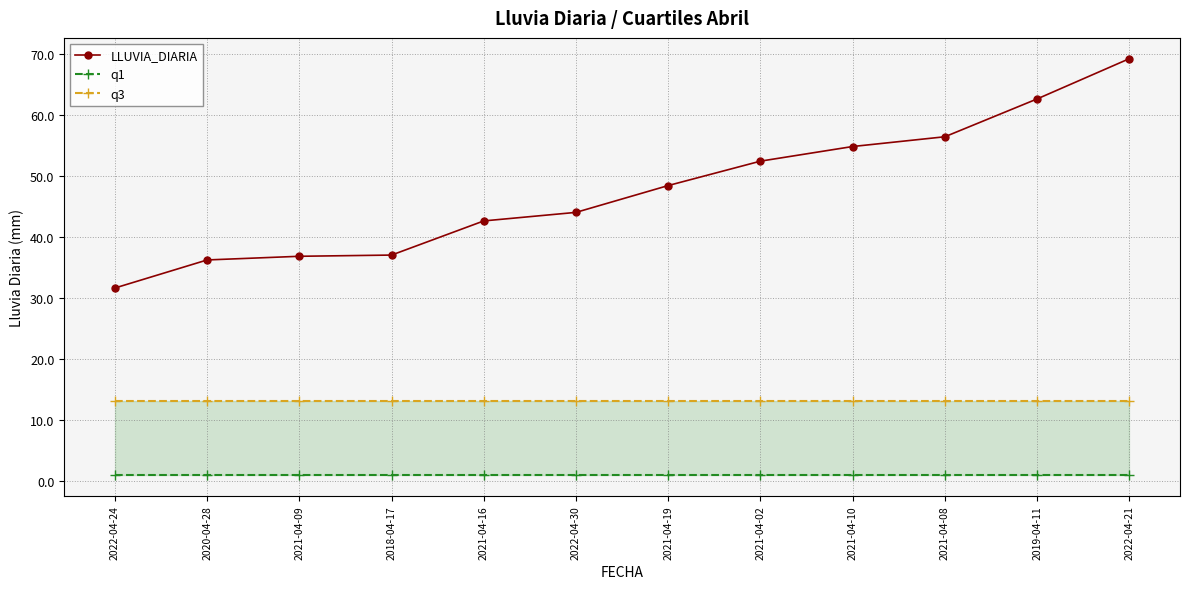

True or false: LLUVIA_DIARIA has more than 0 interior local peaks.

False